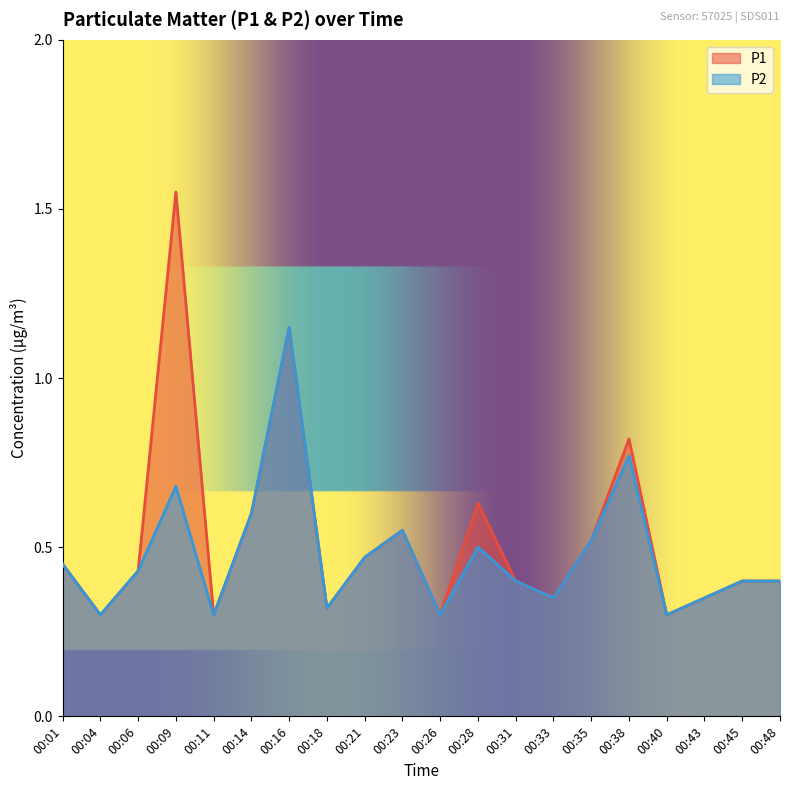

Count the P2 values in the range 0 to 1.

19